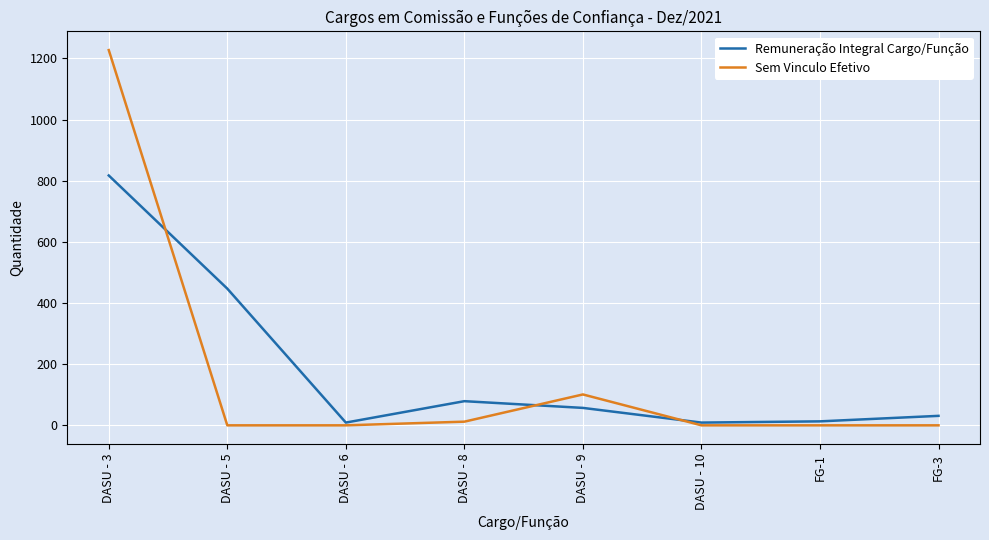

Between DASU - 5 and DASU - 8, which series saw the biggest shift?

Remuneração Integral Cargo/Função